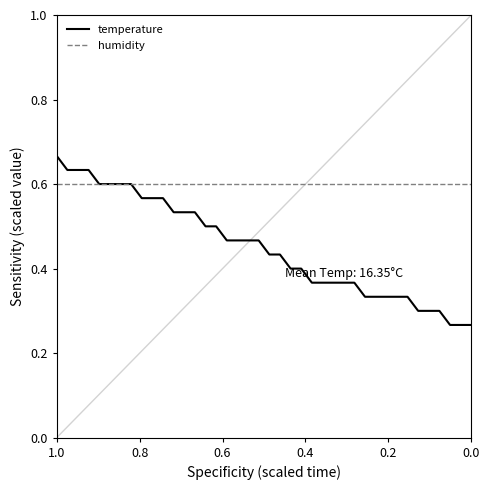

What is the maximum value shown in the chart?

0.7